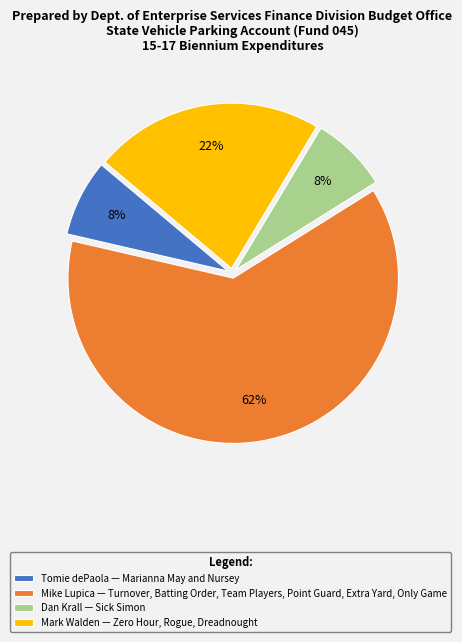

Does Tomie dePaola represent more than half of the total?

No